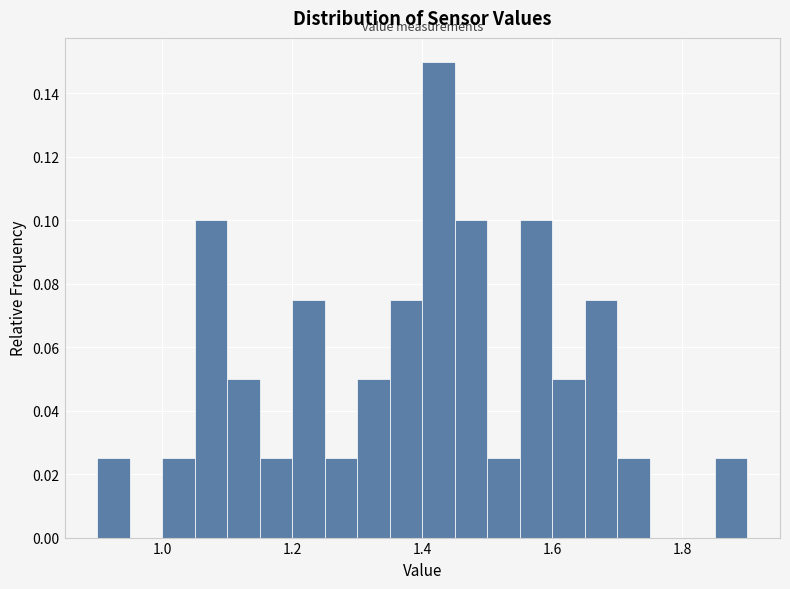

Read against the x-axis, roughly where is the centre of the tallest bar?

1.42